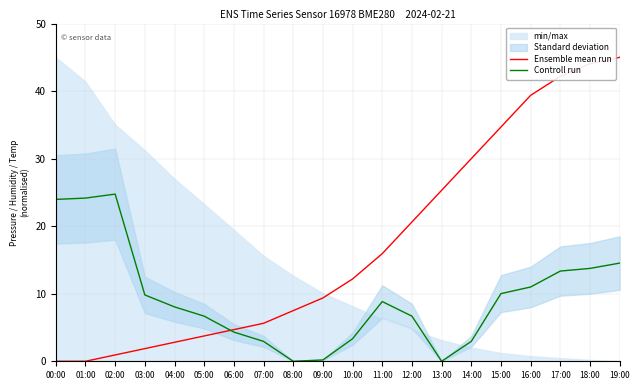

What is the average value of the Controll run series?

9.5